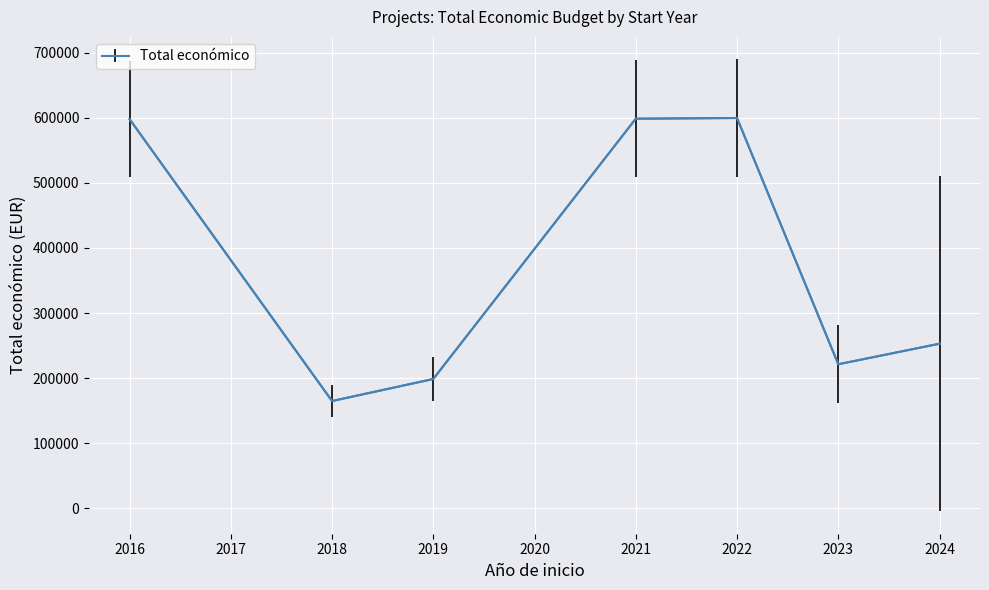

What is the difference between the maximum and second lowest values?

401159.5